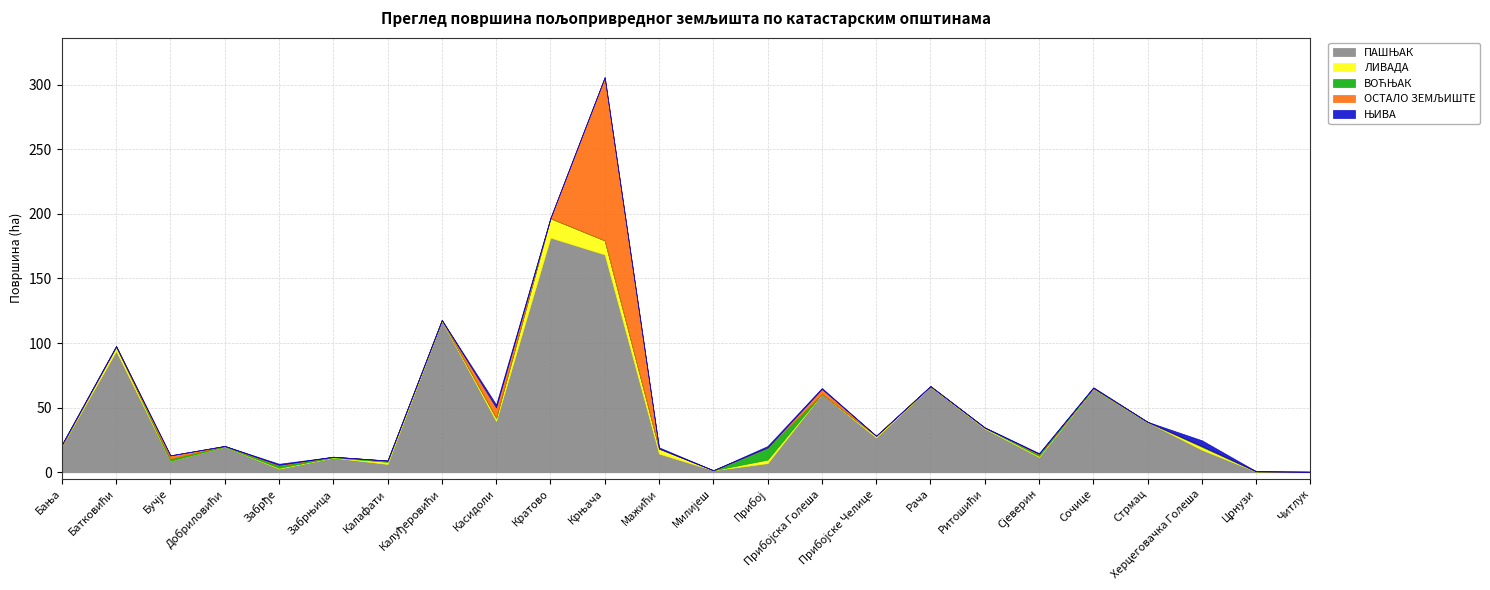

Reading left to right, transcribe all the data shown in this chart.

ПАШЊАК: 20.1	93.9	9.0	19.9	2.8	11.3	6.4	117.2	39.7	181.6	168.6	14.5	1.5	7.1	60.7	26.9	66.3	33.8	11.9	64.6	38.8	17.4	0.6	0.4
ЛИВАДА: 0.3	3.3	0.0	0.0	0.6	0.2	1.6	0.6	2.3	14.9	10.9	3.9	0.0	2.7	0.0	1.3	0.4	0.7	0.7	0.1	0.0	2.2	0.1	0.0
ВОЋЊАК: 0.3	0.1	1.6	0.5	1.8	0.5	1.0	0.0	0.3	0.2	0.0	0.0	0.0	9.3	0.0	0.0	0.0	0.0	1.3	0.5	0.2	0.6	0.1	0.0
ОСТАЛО ЗЕМЉИШТЕ: 0.7	0.0	2.6	0.0	0.6	0.0	0.0	0.0	7.9	0.0	126.3	0.0	0.0	0.1	3.8	0.0	0.0	0.0	0.4	0.2	0.0	0.0	0.0	0.0
ЊИВА: 0.1	0.6	0.0	0.0	0.9	0.0	0.1	0.1	2.3	0.2	0.0	1.0	0.0	1.1	0.7	0.0	0.0	0.3	0.6	0.5	0.0	4.5	0.1	0.0